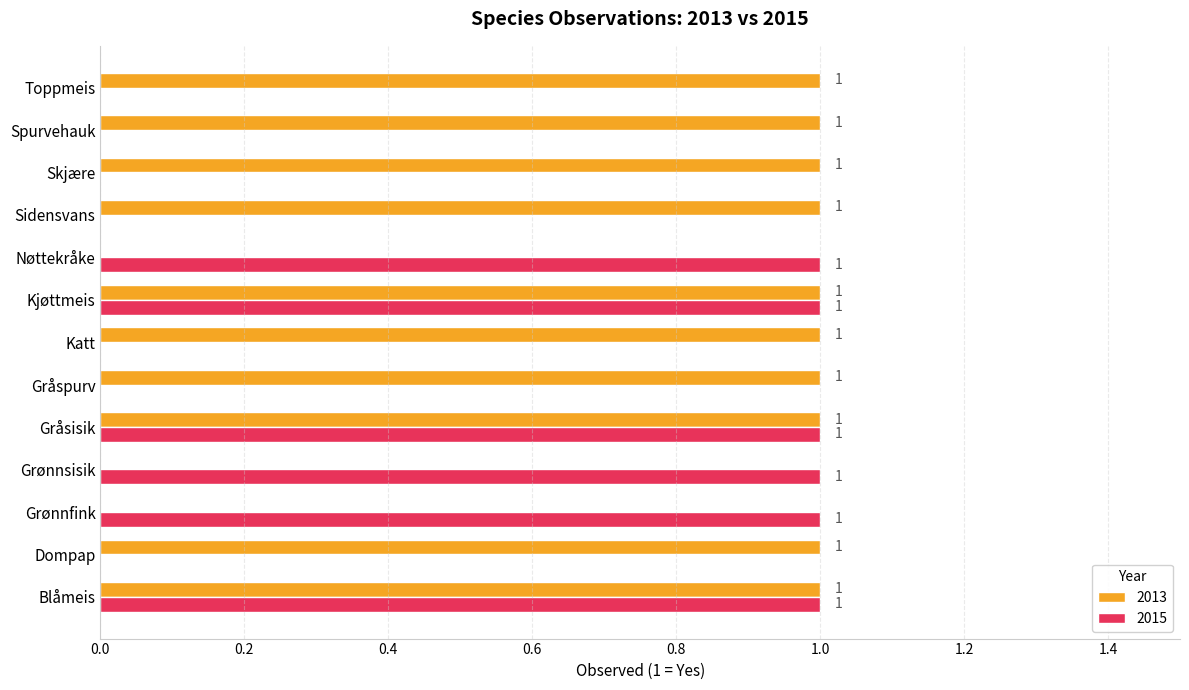

How many 2015 values are between 0 and 1?

13